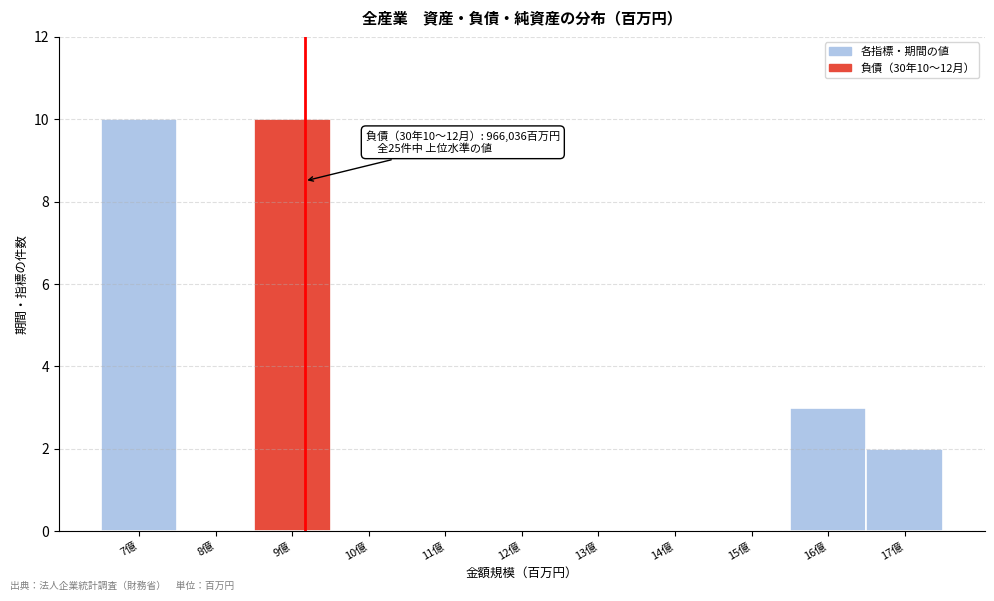

Reading left to right, extract all data points from this chart.

7億=10	8億=0	9億=10	10億=0	11億=0	12億=0	13億=0	14億=0	15億=0	16億=3	17億=2